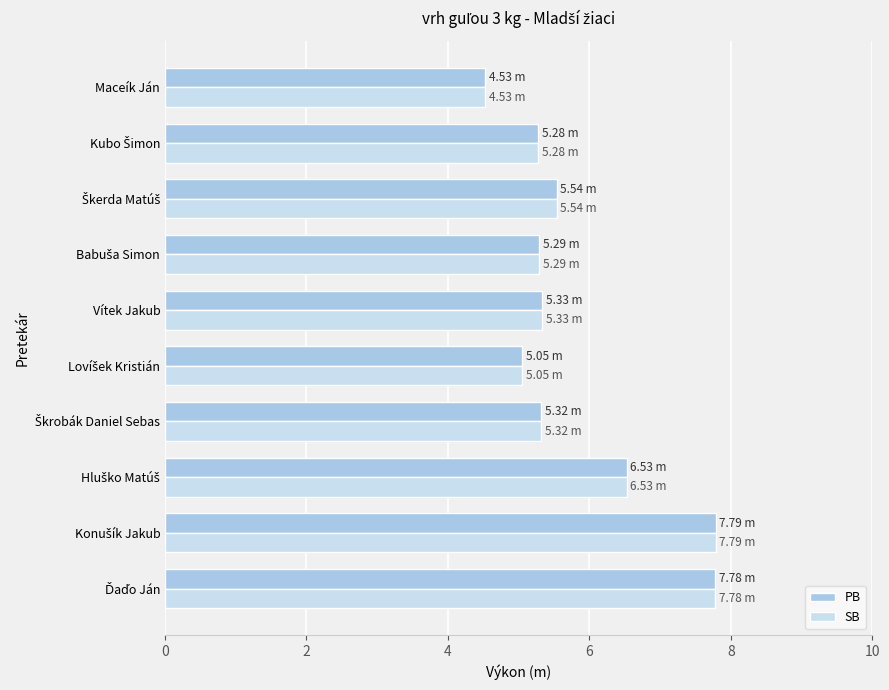

How many data points in PB are less than 5?

1